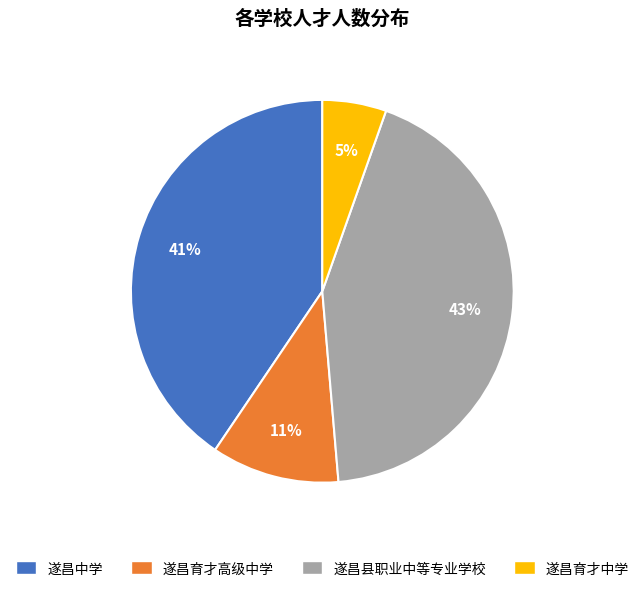

What is the ratio of the value at 遂昌育才中学 to the value at 遂昌县职业中等专业学校?

0.1